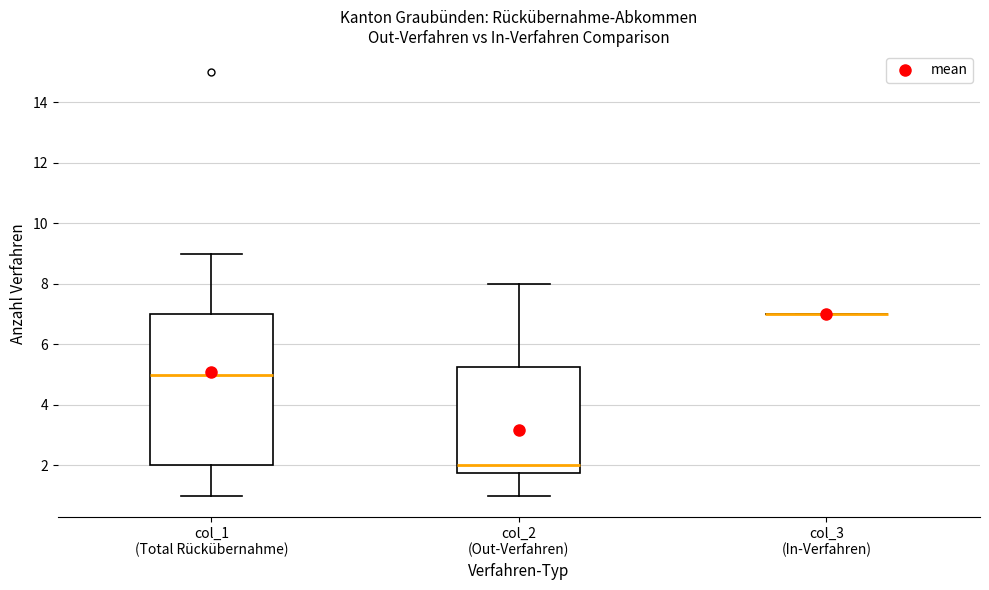

Reading left to right, read every box against the y-axis: the position of its median line, the range the box covers, and the ends of its whiskers. The values are not printed on the chart, so give them approximately, as read against the axis.

col_1 (Total Rückübernahme): median 5.0, box 2.0 to 7.0, whiskers 1.0 to 9.0
col_2 (Out-Verfahren): median 2.0, box 1.8 to 5.2, whiskers 1.0 to 8.0
col_3 (In-Verfahren): box collapsed to a line at 7.0, whiskers 7.0 to 7.0